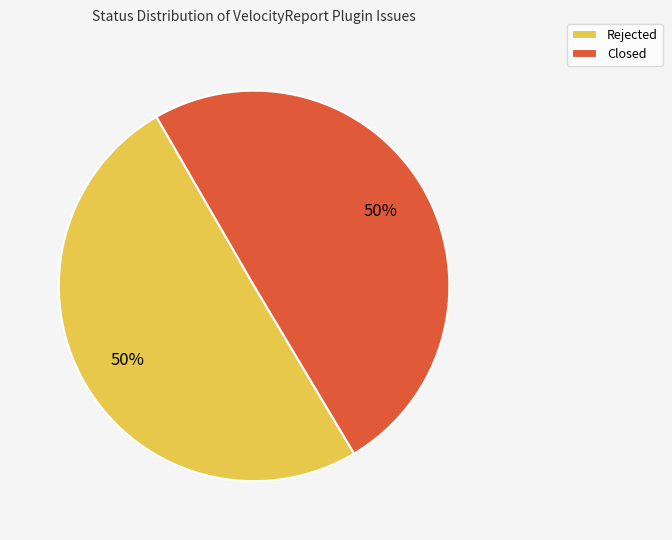

Do Closed and Rejected together represent more than half of the pie?

Yes